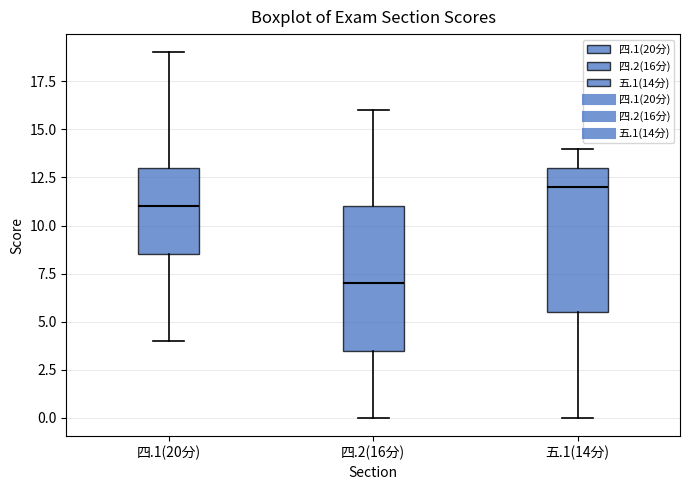

Reading left to right, read every box against the y-axis: the position of its median line, the range the box covers, and the ends of its whiskers. The values are not printed on the chart, so give them approximately, as read against the axis.

四.1(20分): median 11.0, box 8.5 to 13.0, whiskers 4.0 to 19.0
四.2(16分): median 7.0, box 3.5 to 11.0, whiskers 0.0 to 16.0
五.1(14分): median 12.0, box 5.5 to 13.0, whiskers 0.0 to 14.0